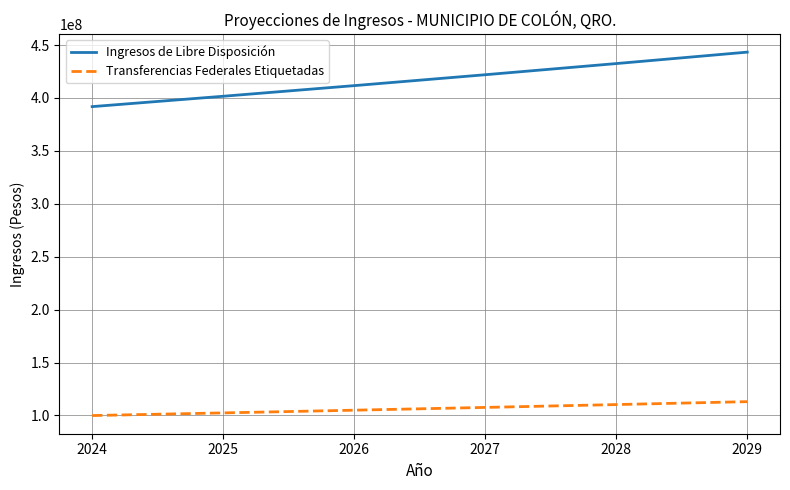

The value of Ingresos de Libre Disposición at 2027 is 276552664.8. True or false?

False